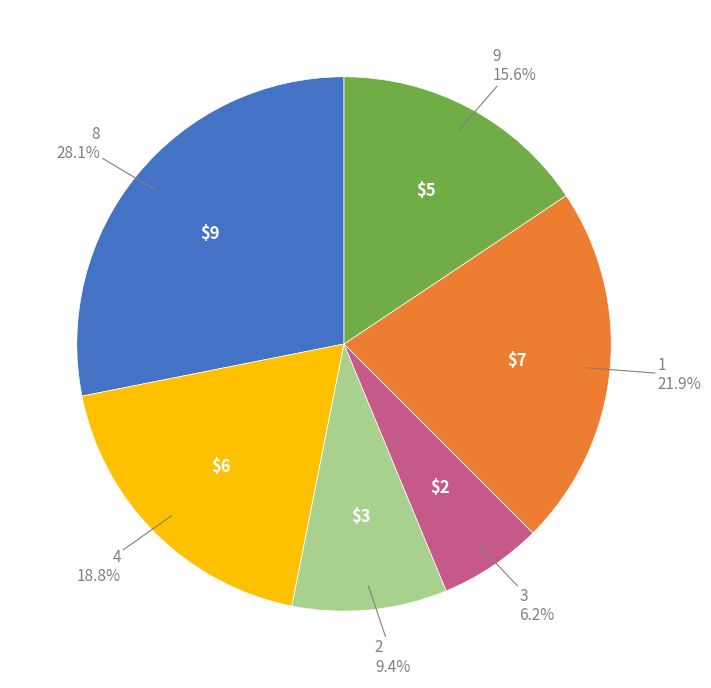

Does any single category account for the majority?

No